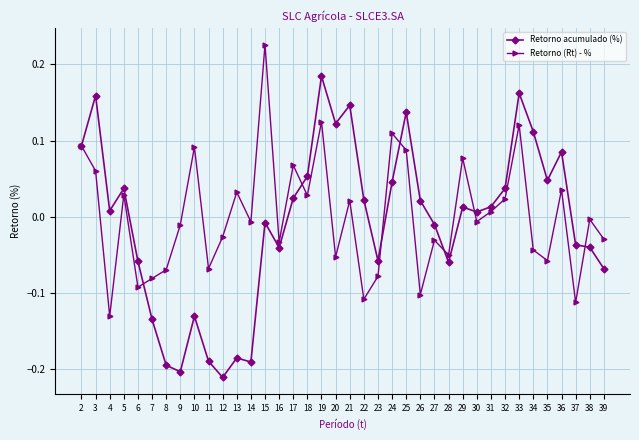

Rank the series by their maximum value, from lowest to highest.

Retorno acumulado (%), Retorno (Rt) - %